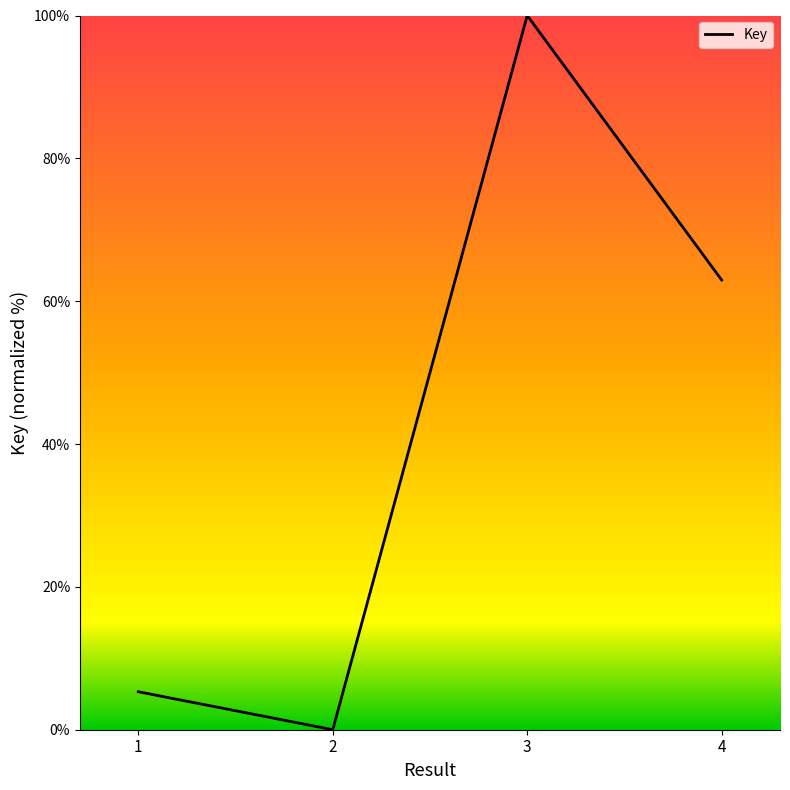

Rank the categories by value from lowest to highest.

2, 1, 4, 3